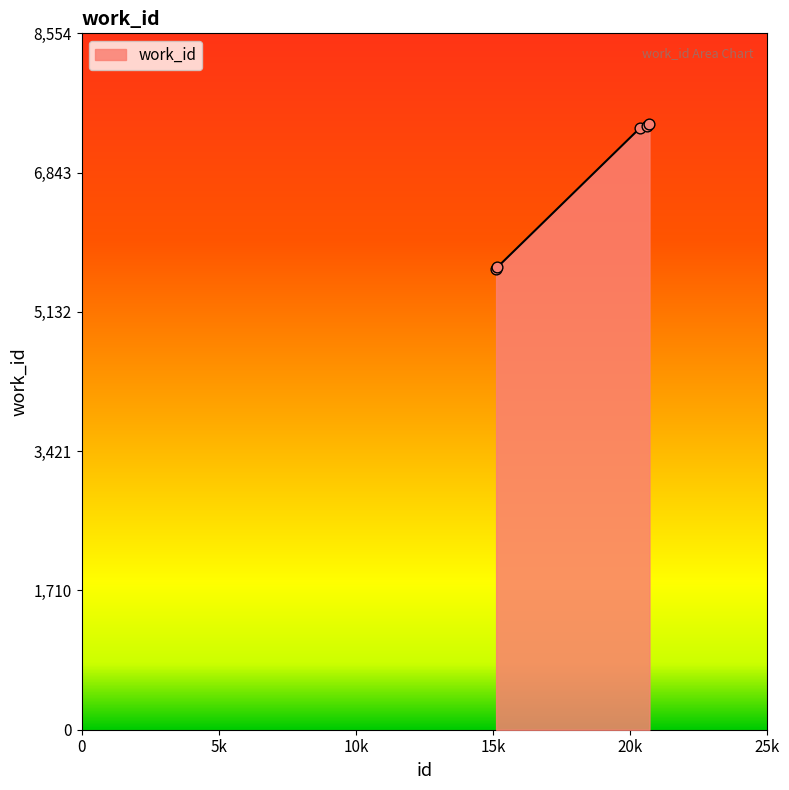

What is the difference between the maximum and minimum values?

1782